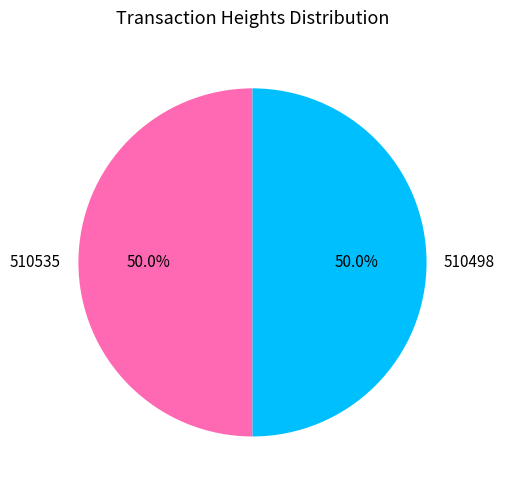

To the nearest percent, what portion does 510535 represent?

50%